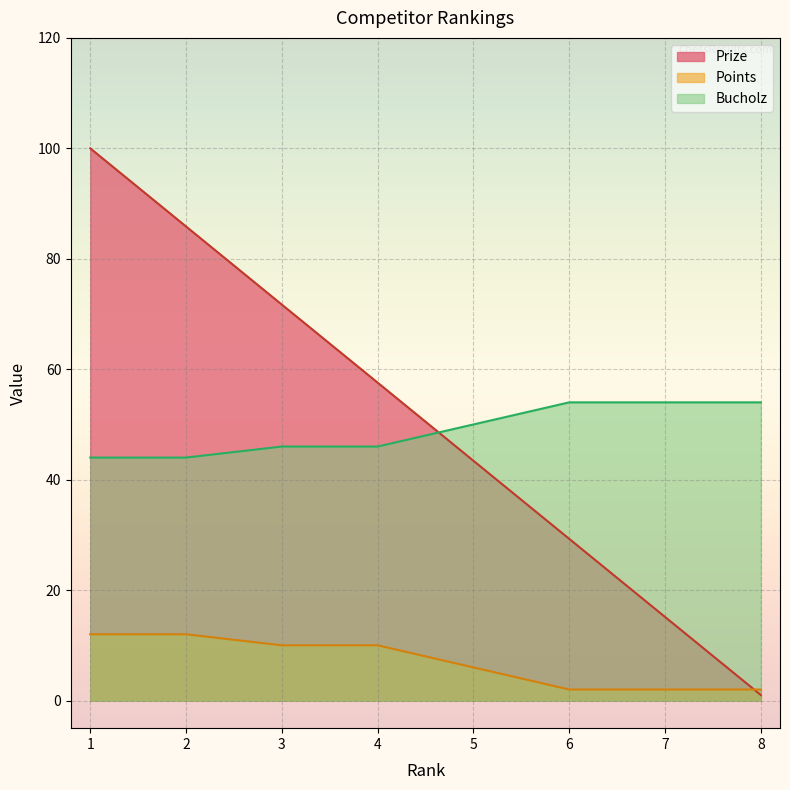

Reading right to left, what are all the values shown in this chart?

Prize: 1.0	15.1	29.3	43.4	57.6	71.7	85.8	100.0
Points: 2.0	2.0	2.0	6.0	10.0	10.0	12.0	12.0
Bucholz: 54.0	54.0	54.0	50.0	46.0	46.0	44.0	44.0